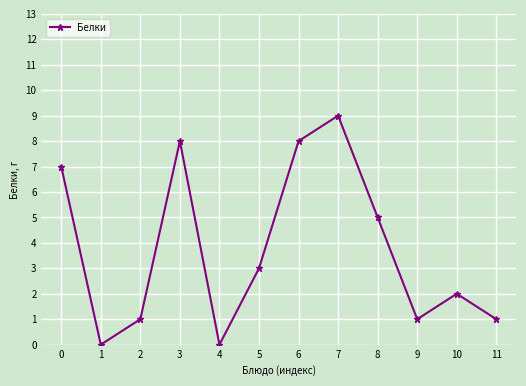

Reading left to right, list all the values displayed in this chart.

7	0	1	8	0	3	8	9	5	1	2	1